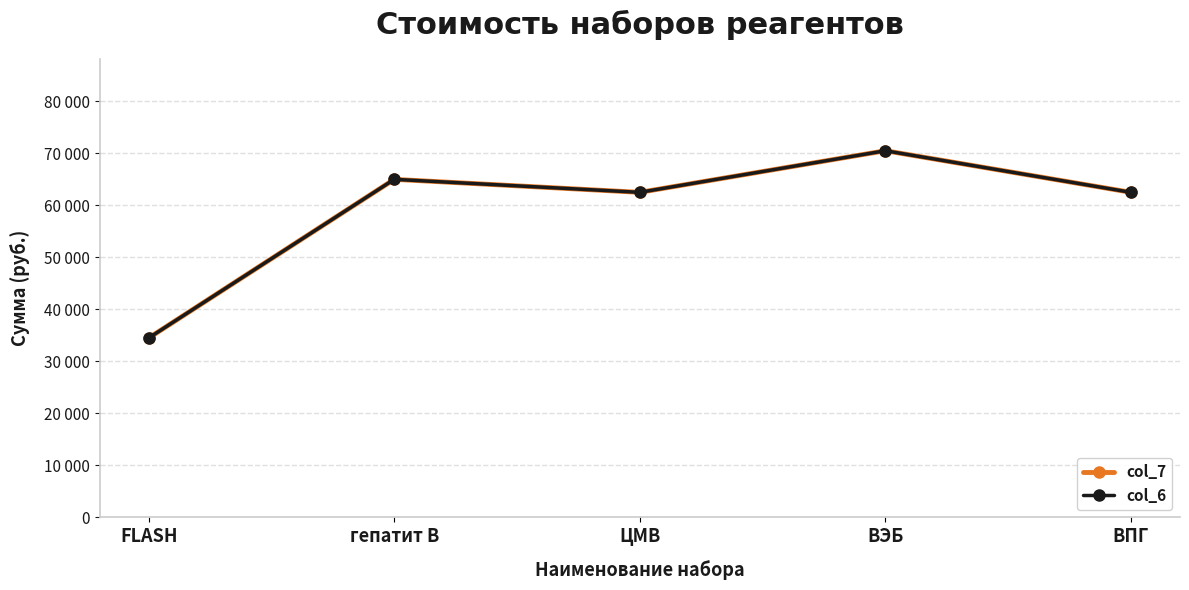

Is this an area chart (filled region under the line)?

No